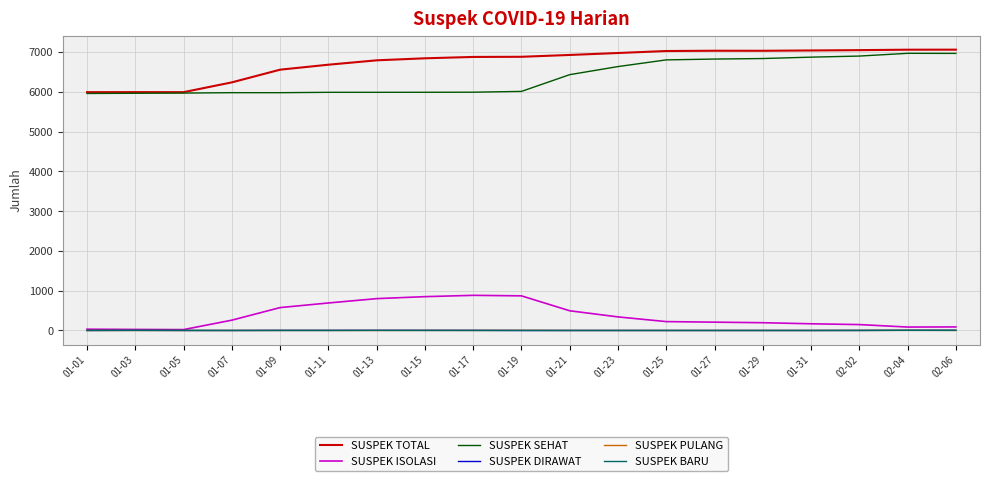

How many lines are shown in the chart?

6